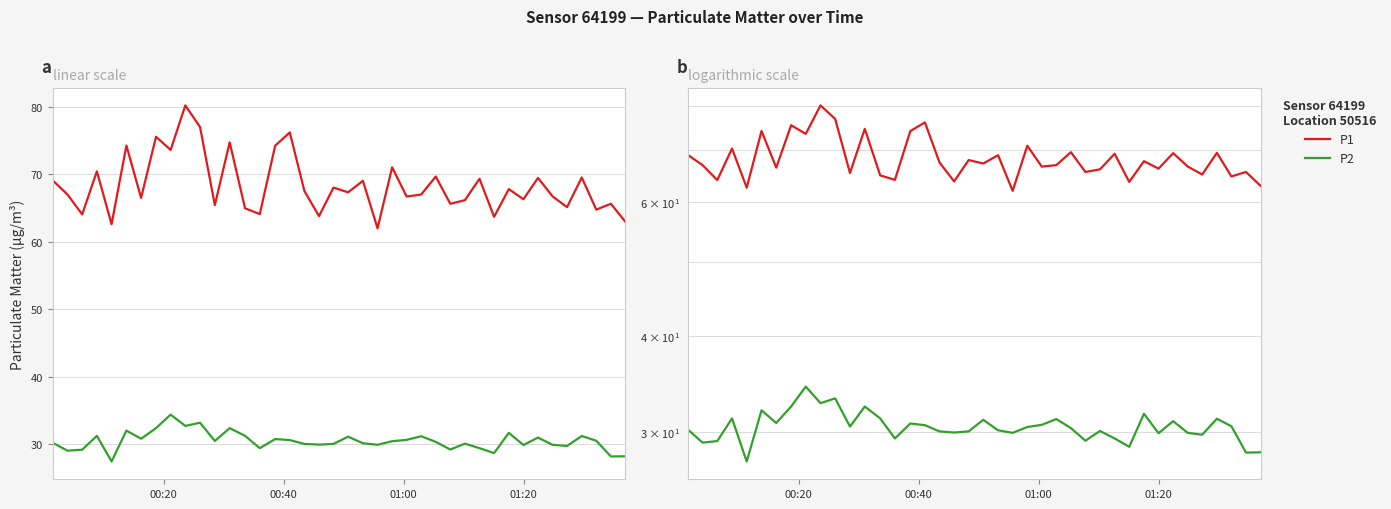

Is it true that P2 equals 18.6 at 18?

False